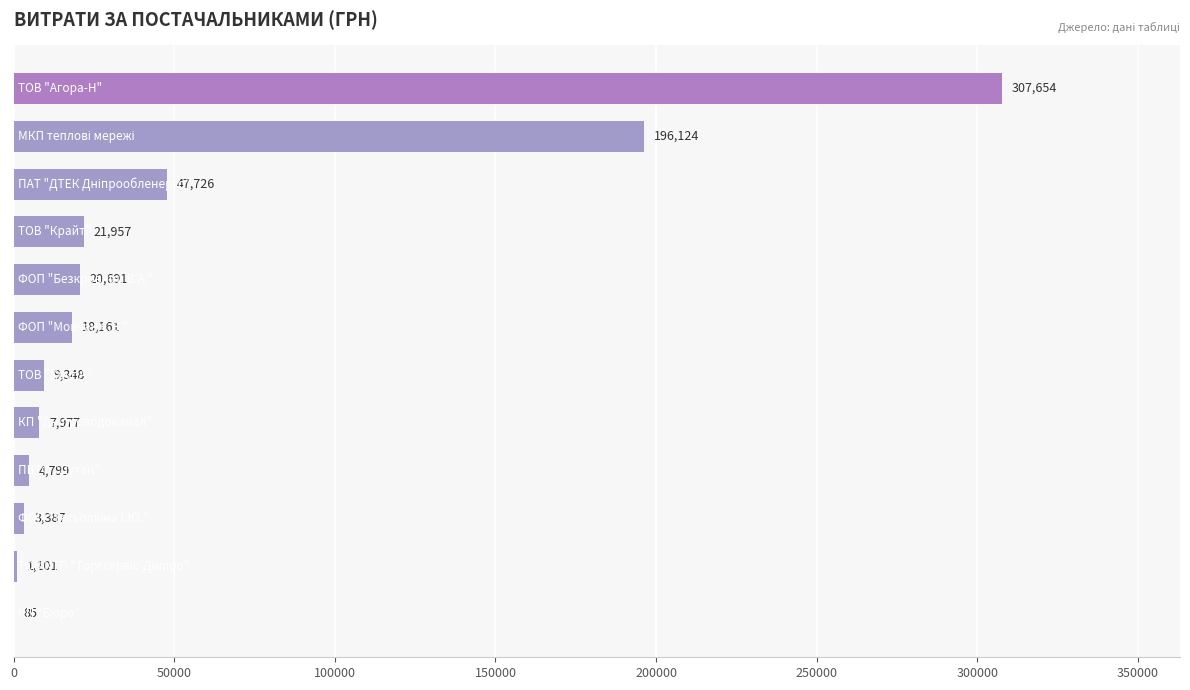

How many categories are shown in the chart?

12